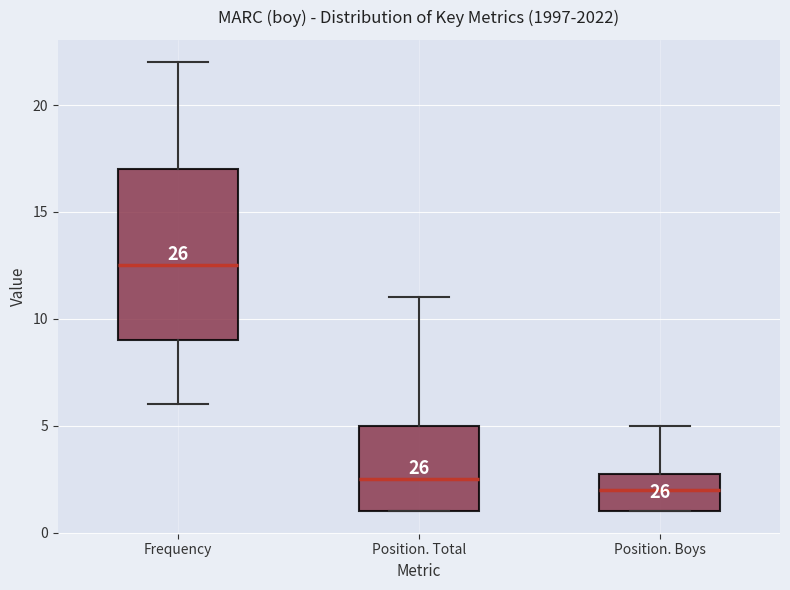

Which box has the highest median line?

Frequency